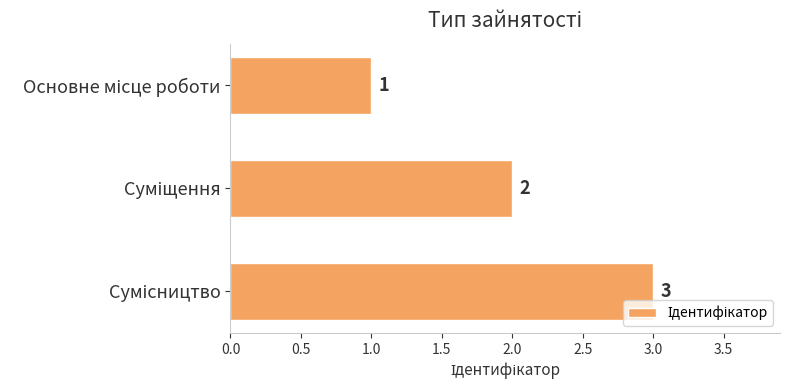

What is the value of the 3rd bar from the top?

3